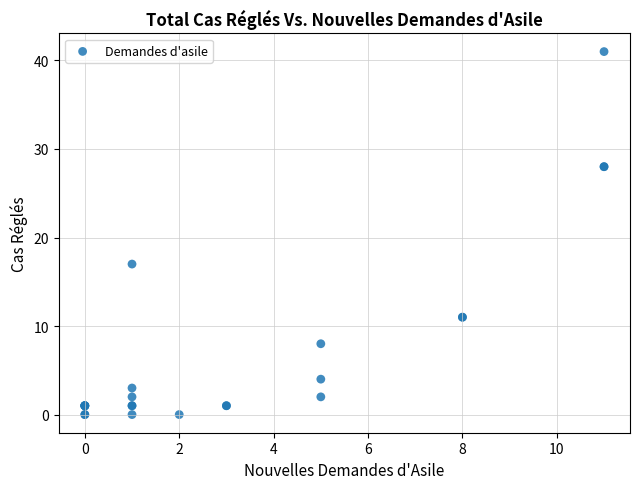

What Y value in the scatter plot is closest to 20?

17